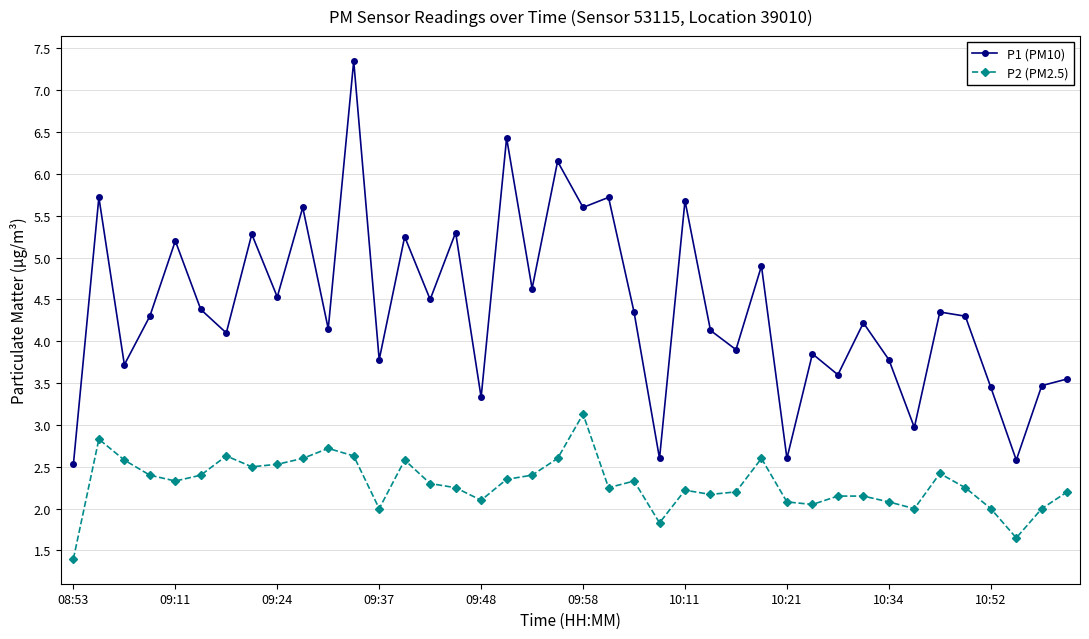

Which series has the largest range (max minus min)?

P1 (PM10)